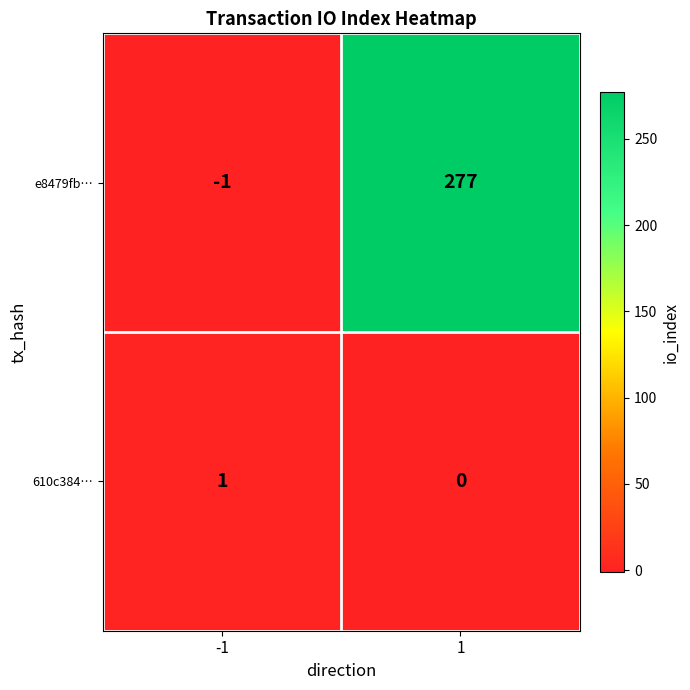

Reading left to right, list all the values displayed in this chart.

e8479fb…: -1	277
610c384…: 1	0